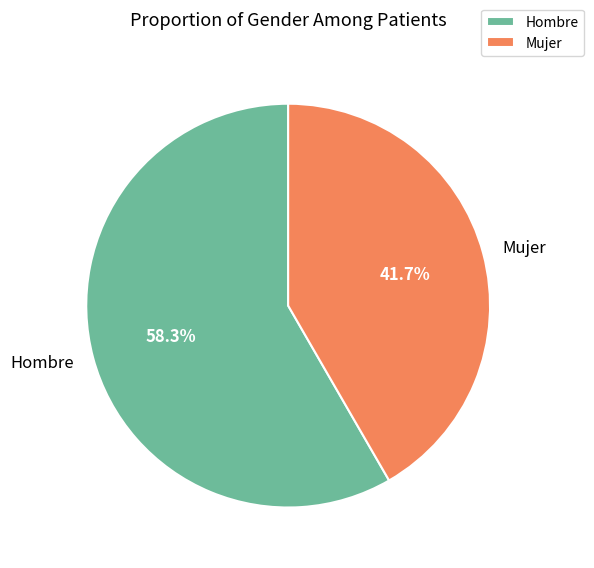

Between Mujer and Hombre, which is larger?

Hombre